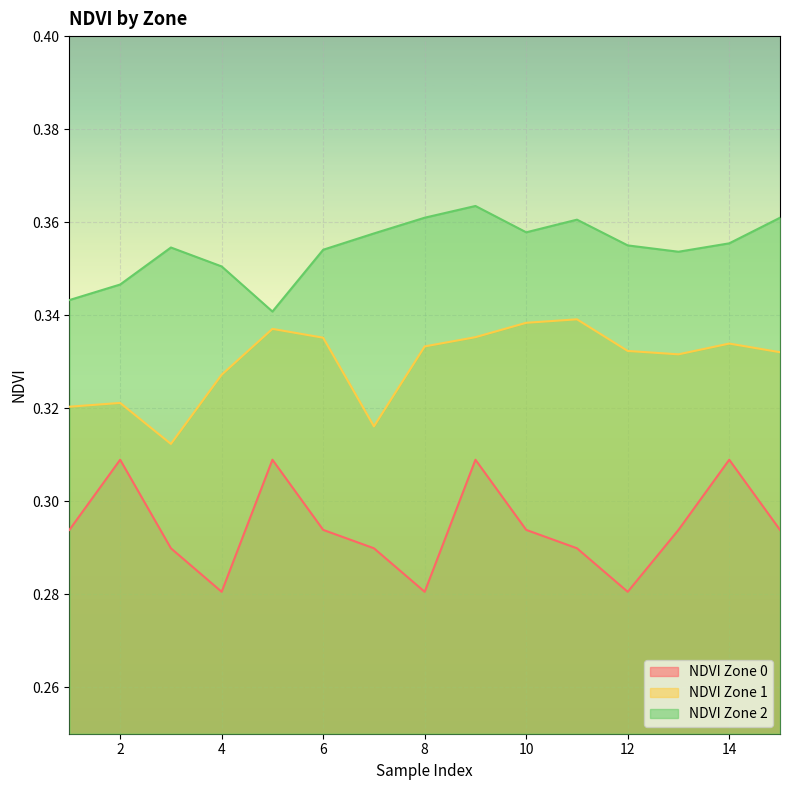

True or false: NDVI Zone 0 and NDVI Zone 2 intersect in this chart.

False